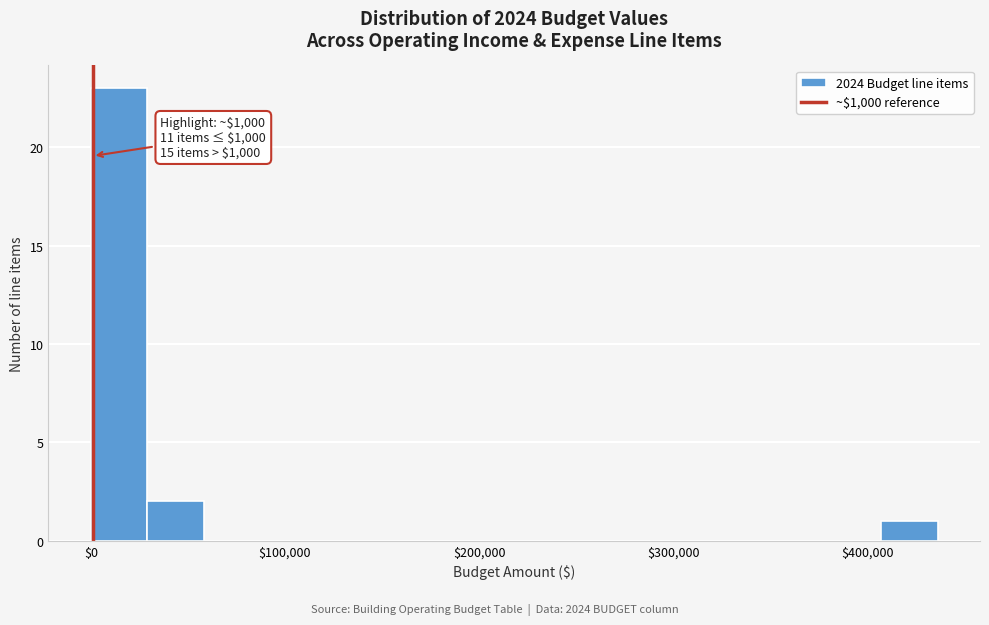

Around what value on the x-axis is the tallest bar? Give the approximate position of its centre, as read against the axis.

10000